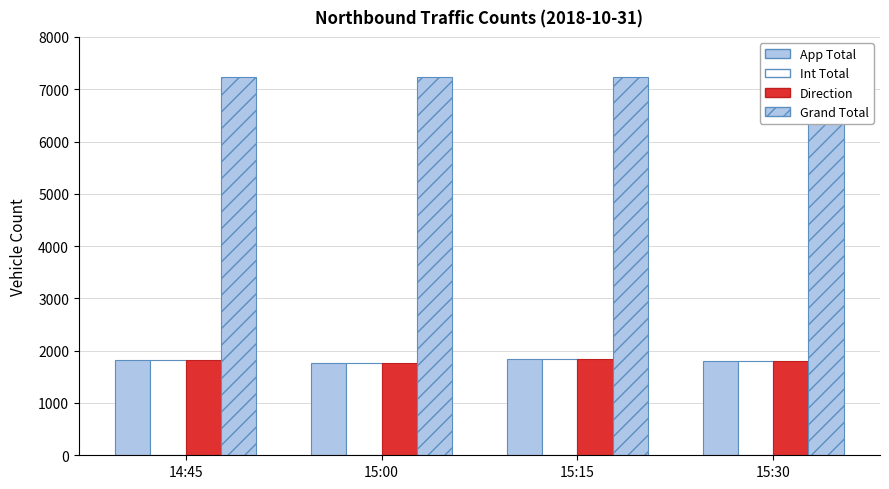

The Grand Total series shows 10829 at 15:15. True or false?

False